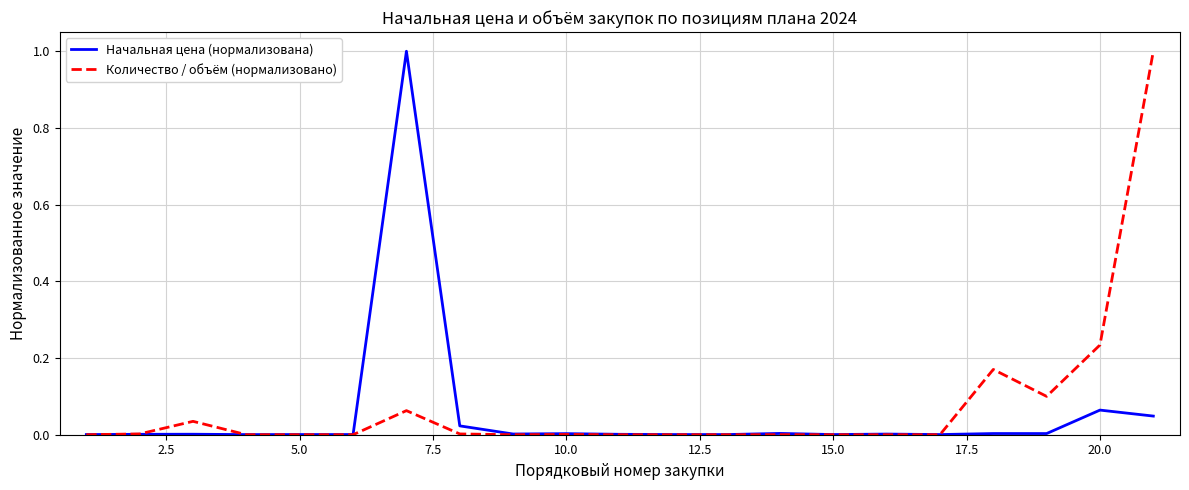

What is the greatest value displayed?

1.0